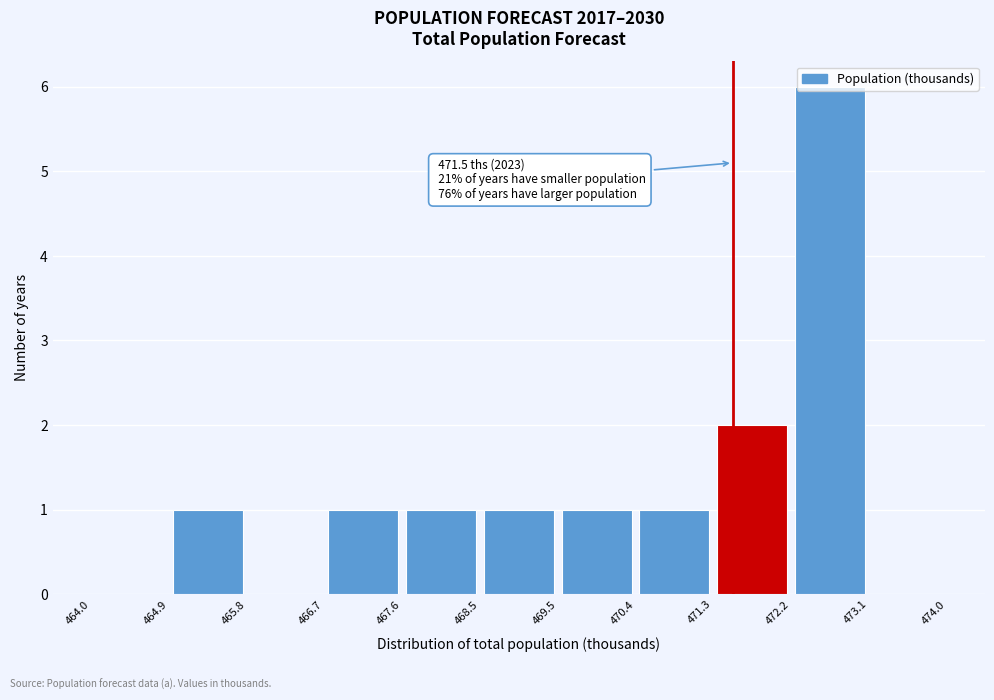

Which range on the x-axis has the tallest bar?

472.2 to 473.1